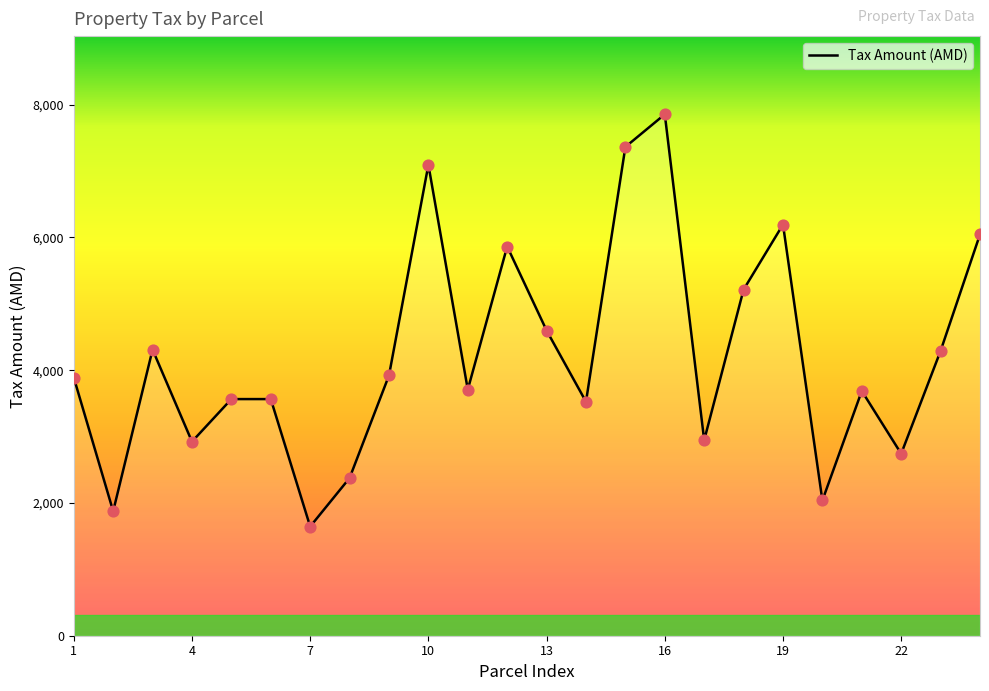

What is the difference between the maximum and minimum values?

6209